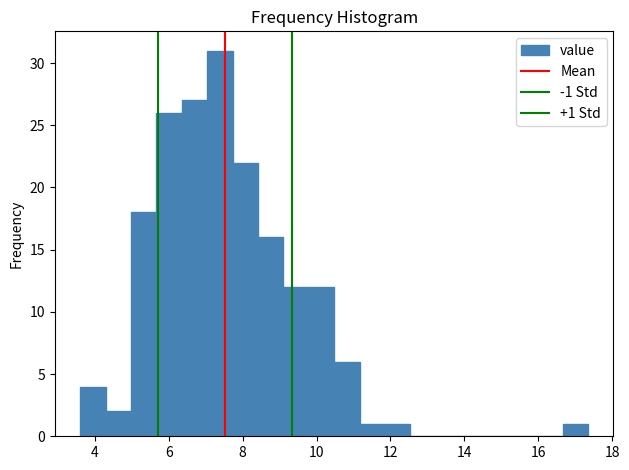

Around what value on the x-axis is the tallest bar? Give the approximate position of its centre, as read against the axis.

7.4